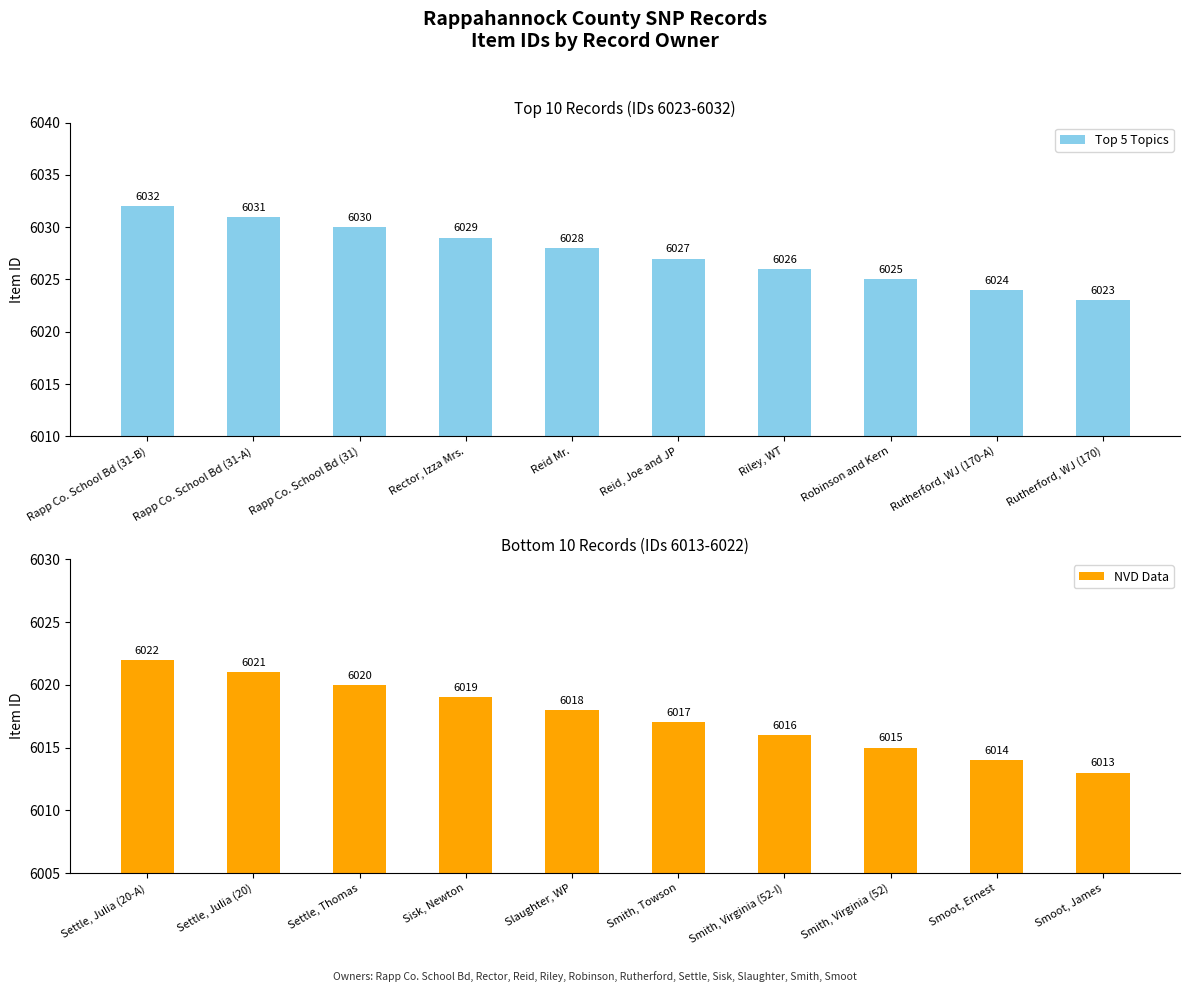

At which label does Top 5 Topics reach its peak?

Rapp Co. School Bd (31-B)